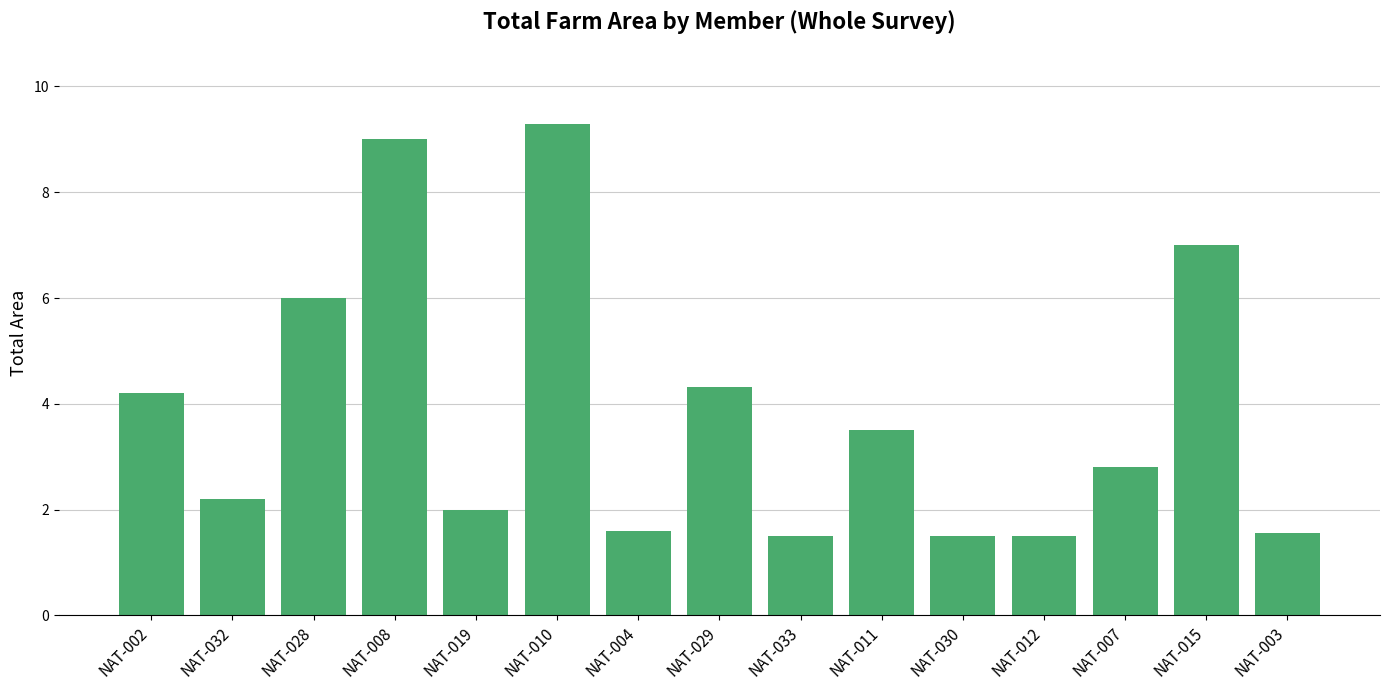

Which has a higher value, NAT-030 or NAT-019?

NAT-019